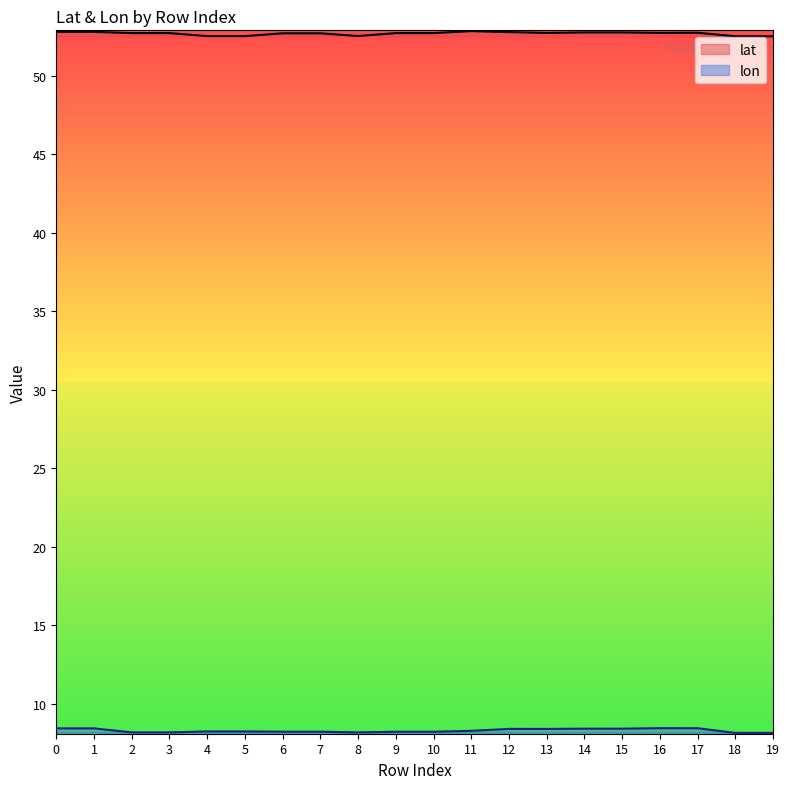

Reading left to right, extract all data points from this chart.

lat: 52.8	52.8	52.7	52.7	52.5	52.5	52.7	52.7	52.6	52.7	52.7	52.9	52.8	52.7	52.8	52.8	52.8	52.8	52.5	52.5
lon: 8.4	8.4	8.2	8.2	8.2	8.2	8.2	8.2	8.2	8.2	8.2	8.3	8.4	8.4	8.4	8.4	8.4	8.4	8.1	8.1